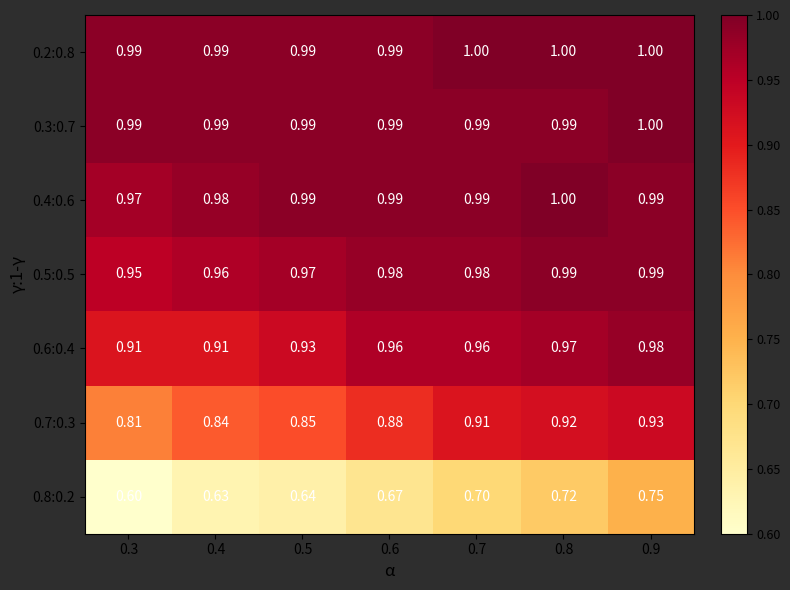

Is the value of 0.6:0.4 at 0.5 greater than the value of 0.3:0.7 at 0.4?

No